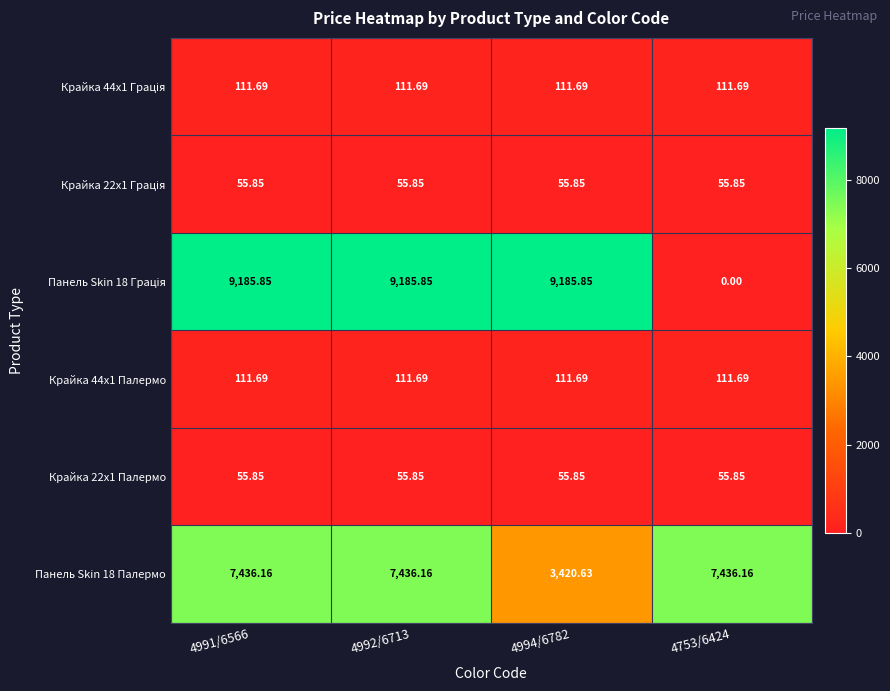

How many data points does each series have?

4